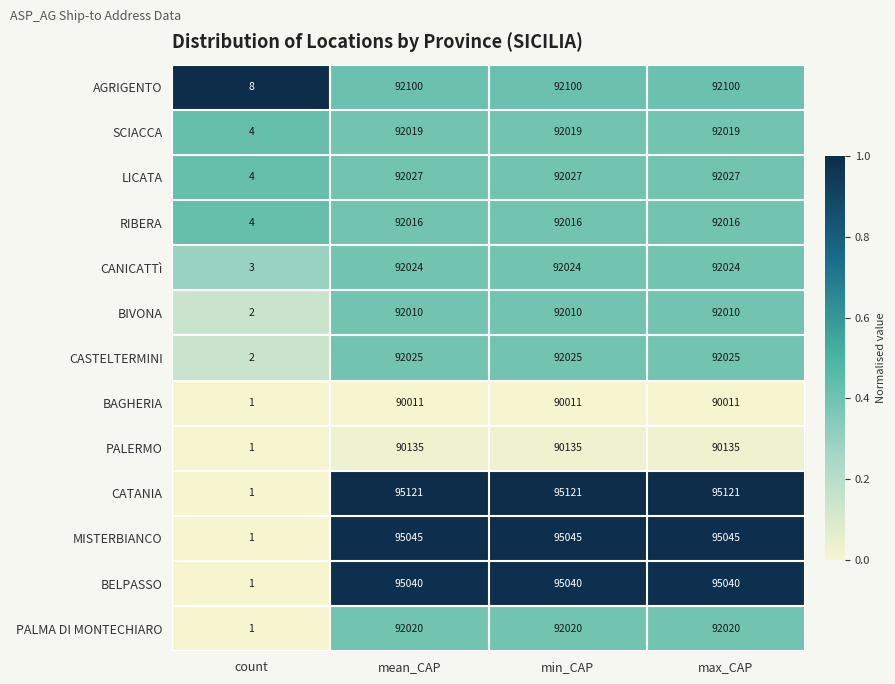

Count the number of categories in the chart.

4